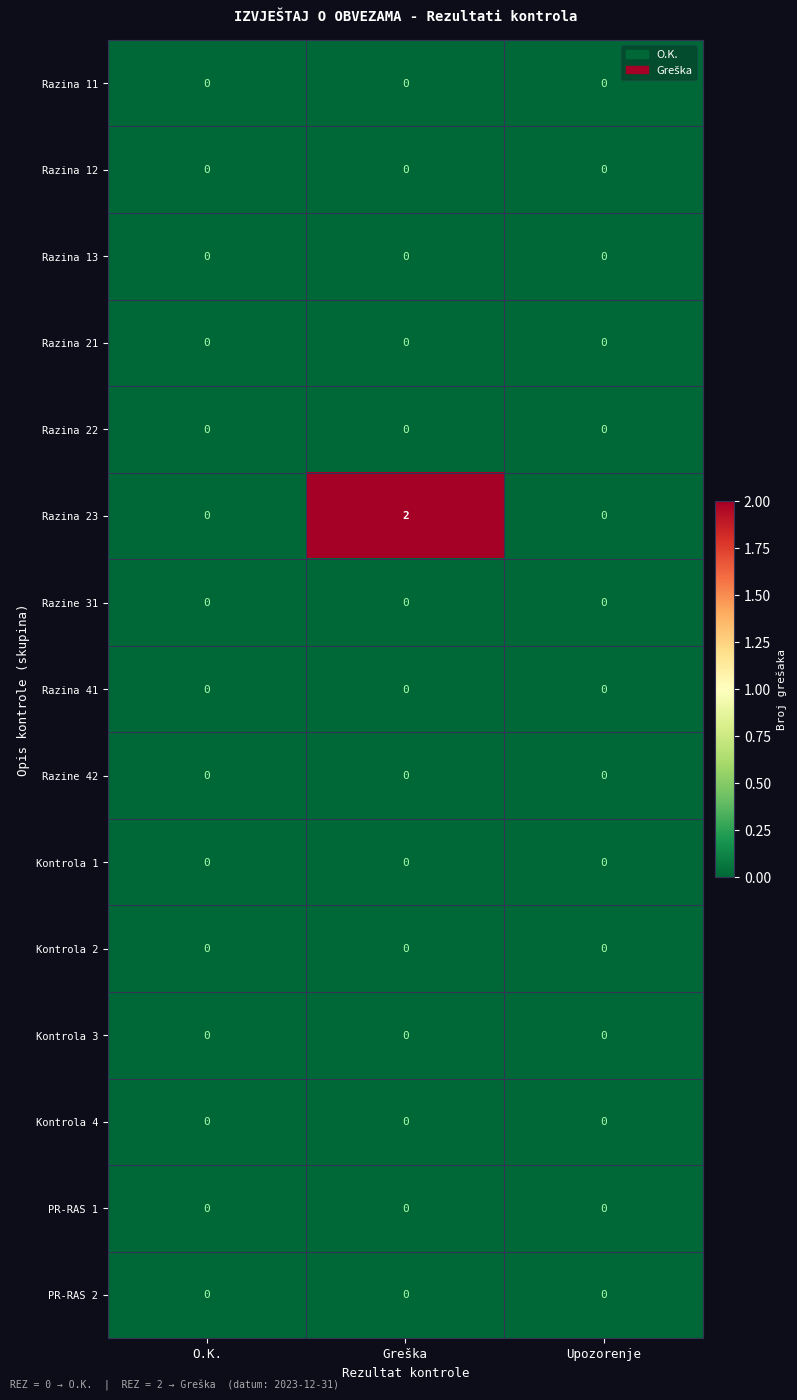

Count the Razina 23 values in the range 0 to 2.

3